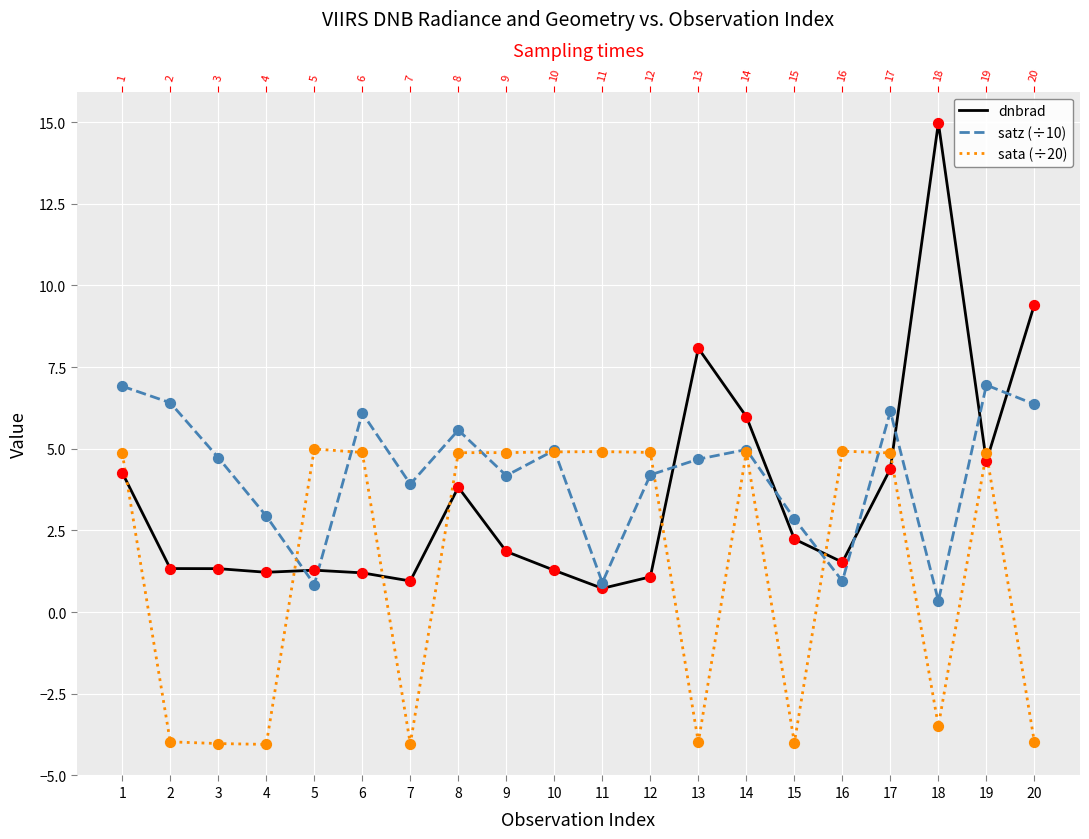

What are all the series names shown in the legend?

dnbrad, satz (÷10), sata (÷20)